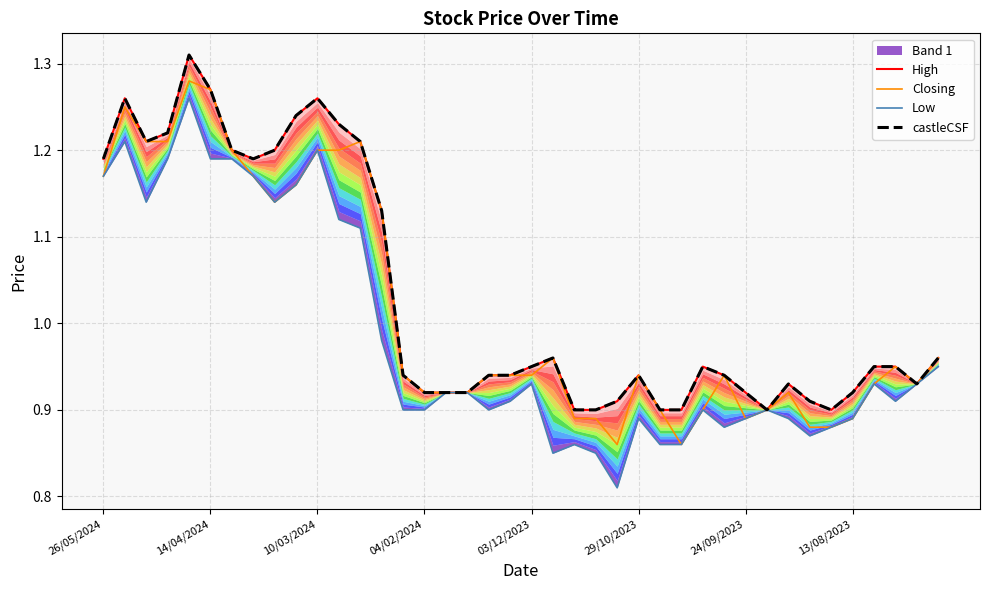

What is the difference between the castleCSF values at 35 and 14/04/2024?

0.3